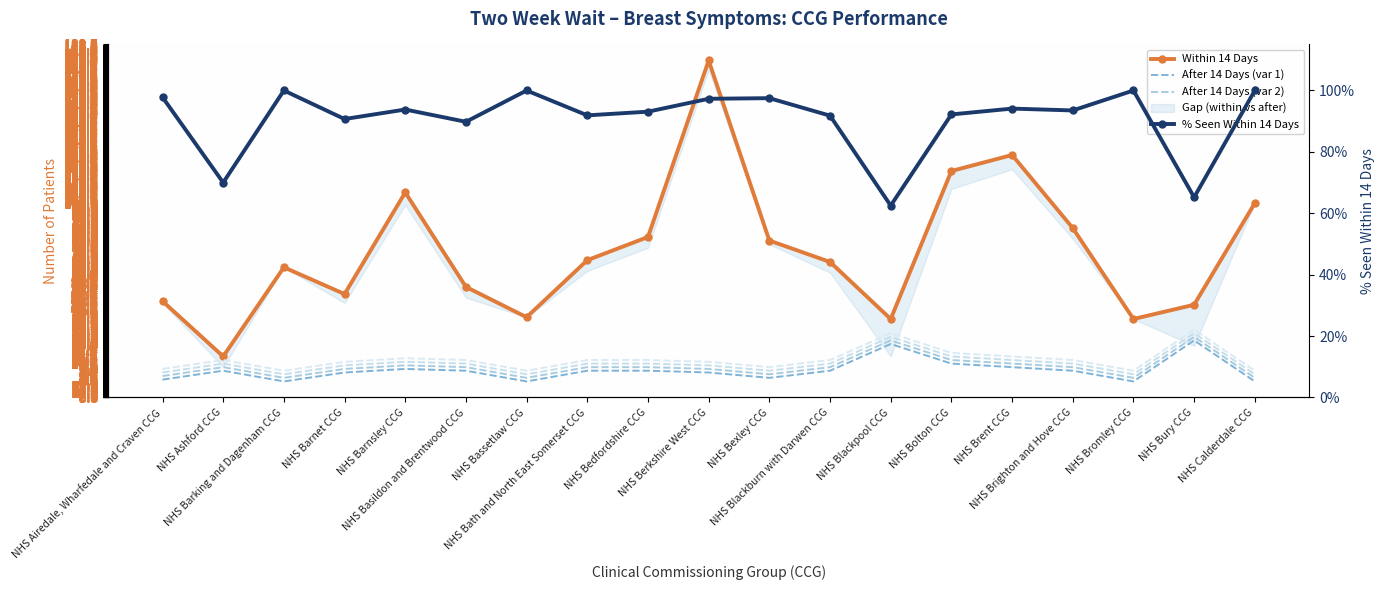

What is the difference between the After 14 Days (var 2) values at NHS Bury CCG and NHS Bath and North East Somerset CCG?

17.0